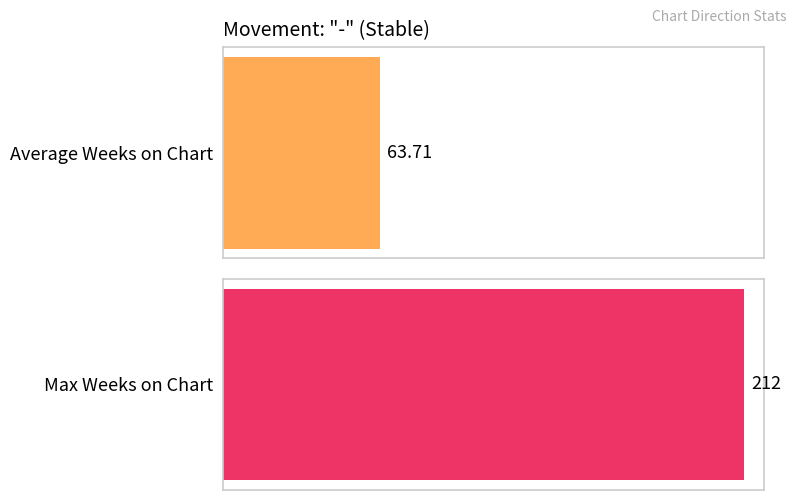

What are all the series names shown in the legend?

Average Weeks on Chart, Max Weeks on Chart